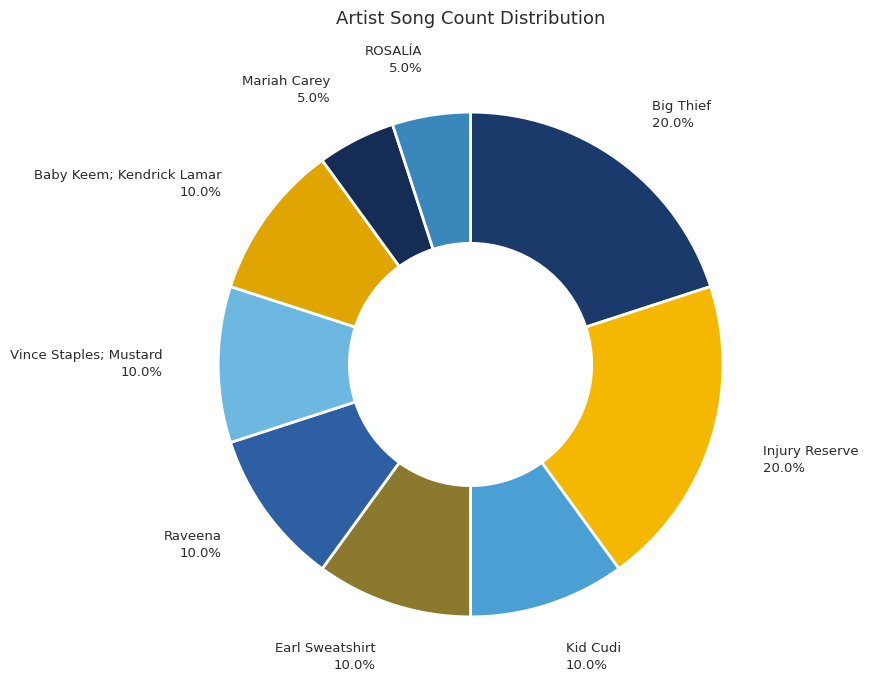

To the nearest percent, what is the average slice percentage?

11%